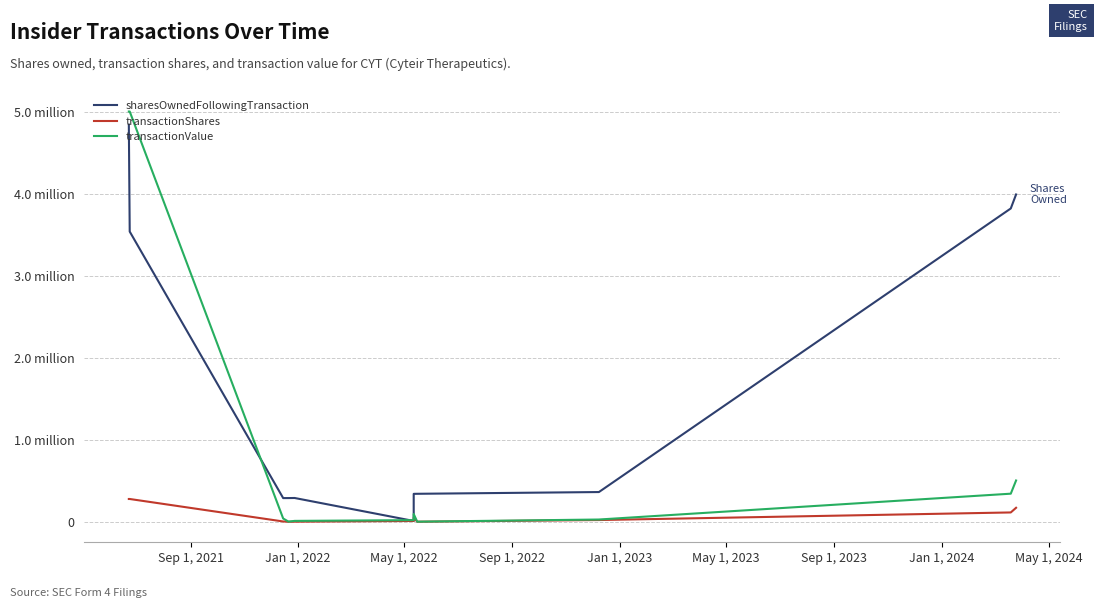

Which label corresponds to the largest value in the chart?

Sep 1, 2021